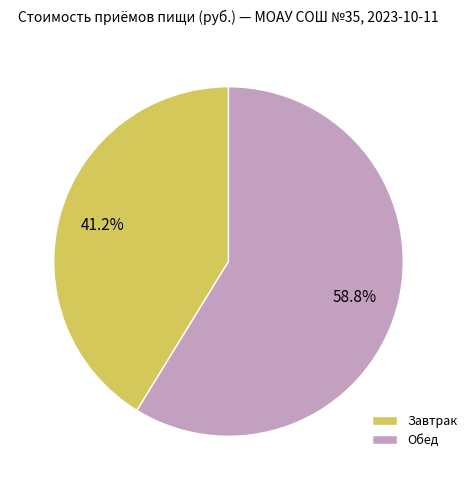

What is the ratio of the value at Завтрак to the value at Обед?

0.7